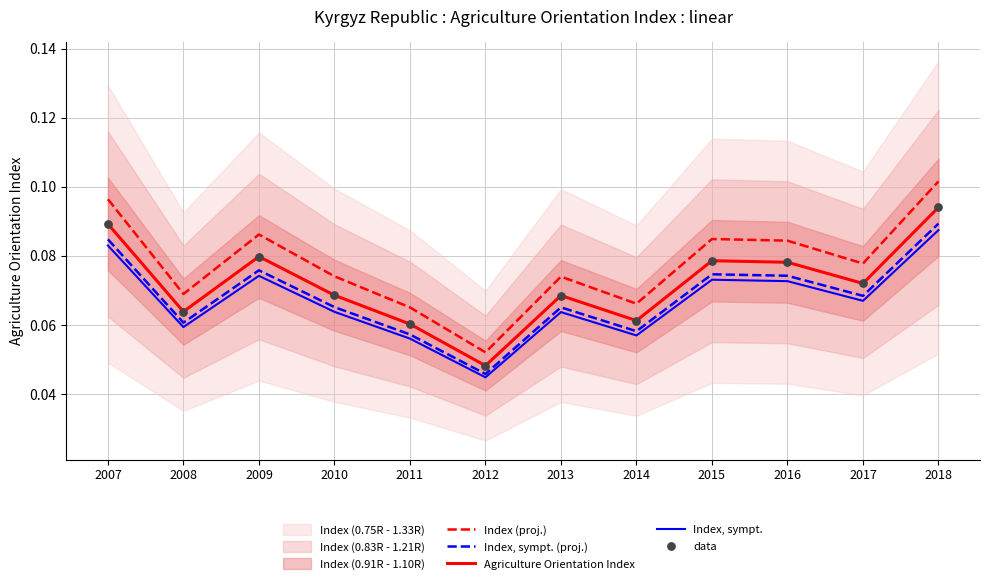

Which series contains the lowest Y value?

Index, sympt.